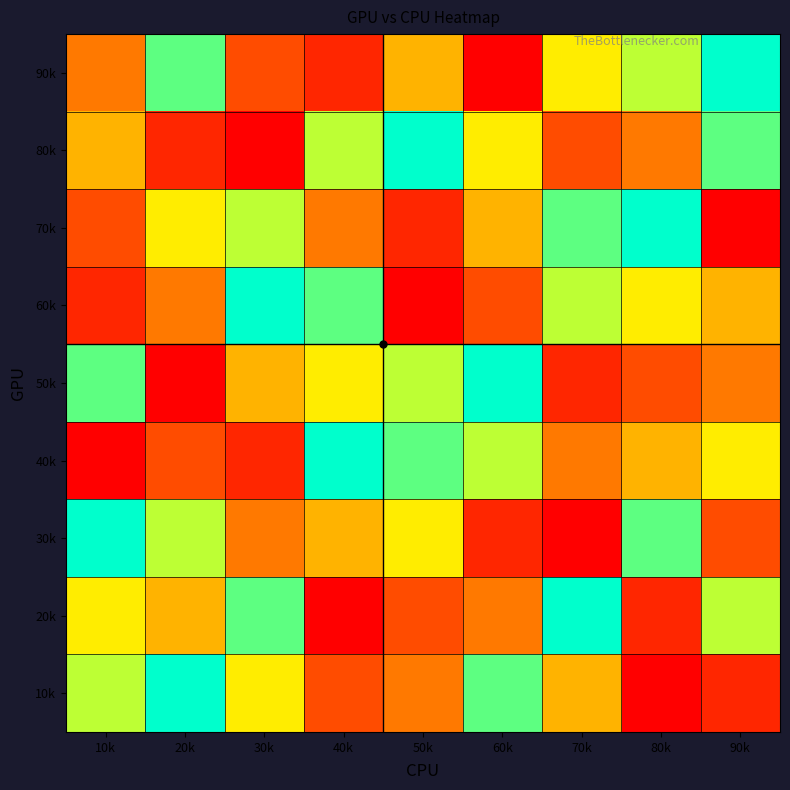

Rank the series at 70k from highest to lowest value.

20k, 70k, 60k, 90k, 10k, 40k, 80k, 50k, 30k